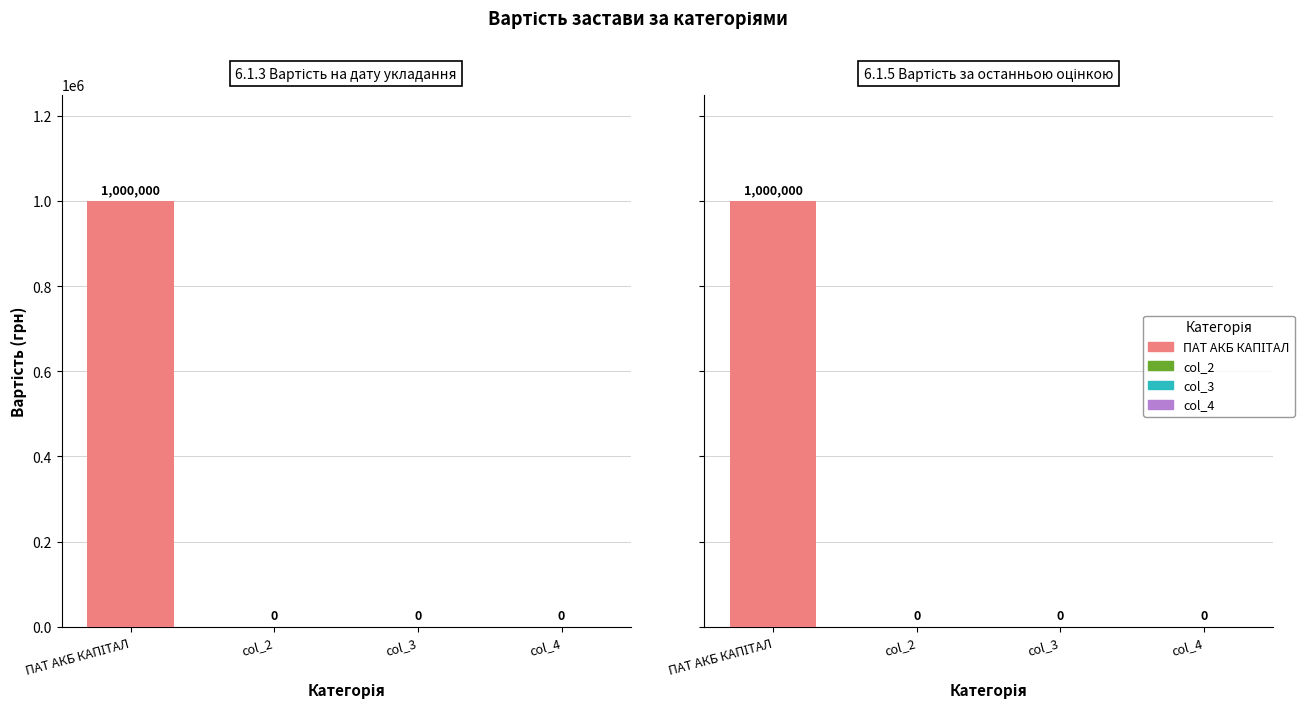

At how many categories does at least one series exceed 831969?

2